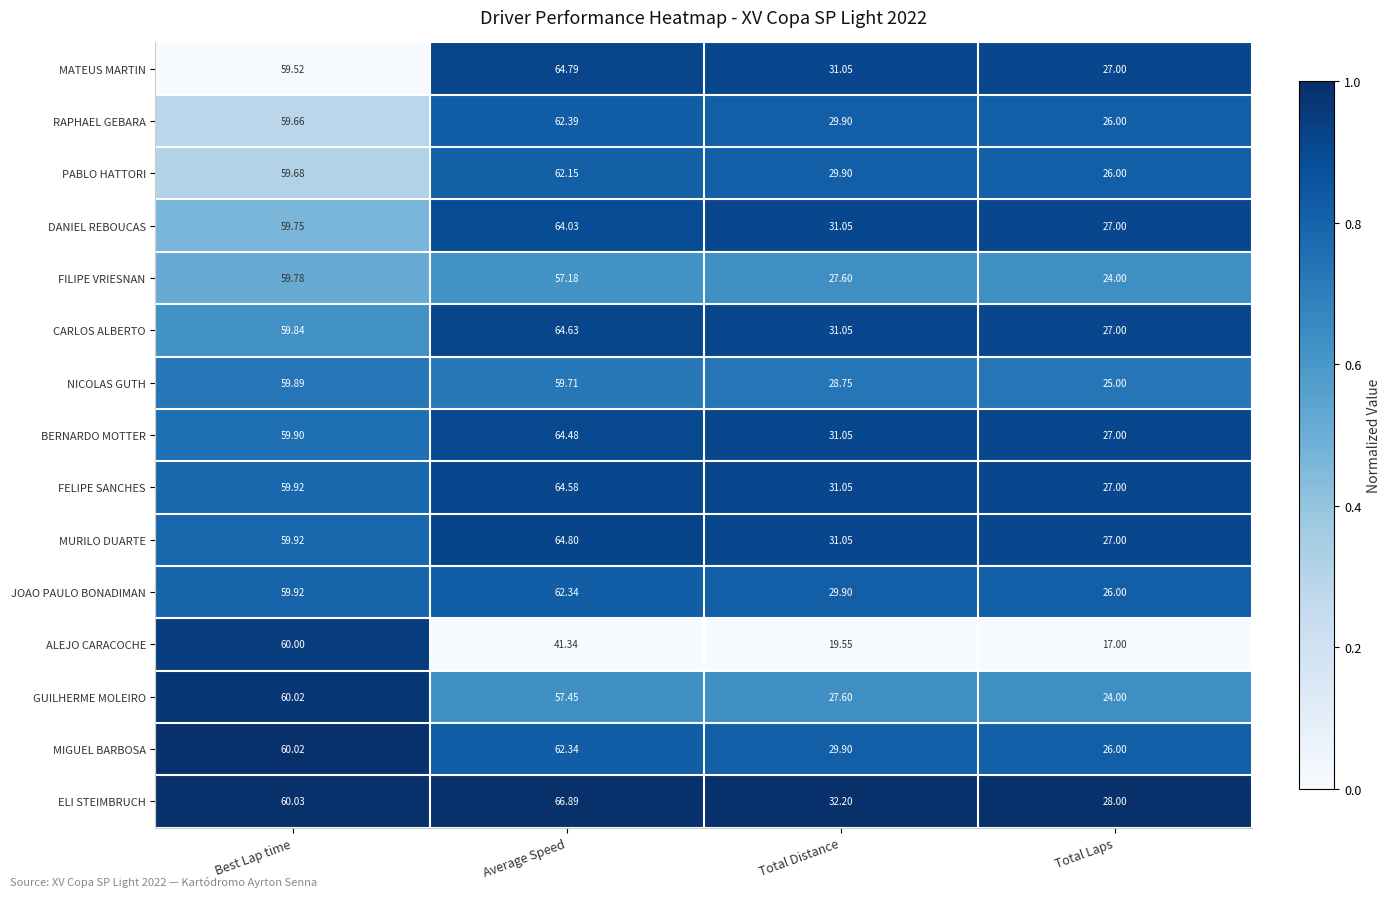

Which series has the largest total across all categories?

ELI STEIMBRUCH